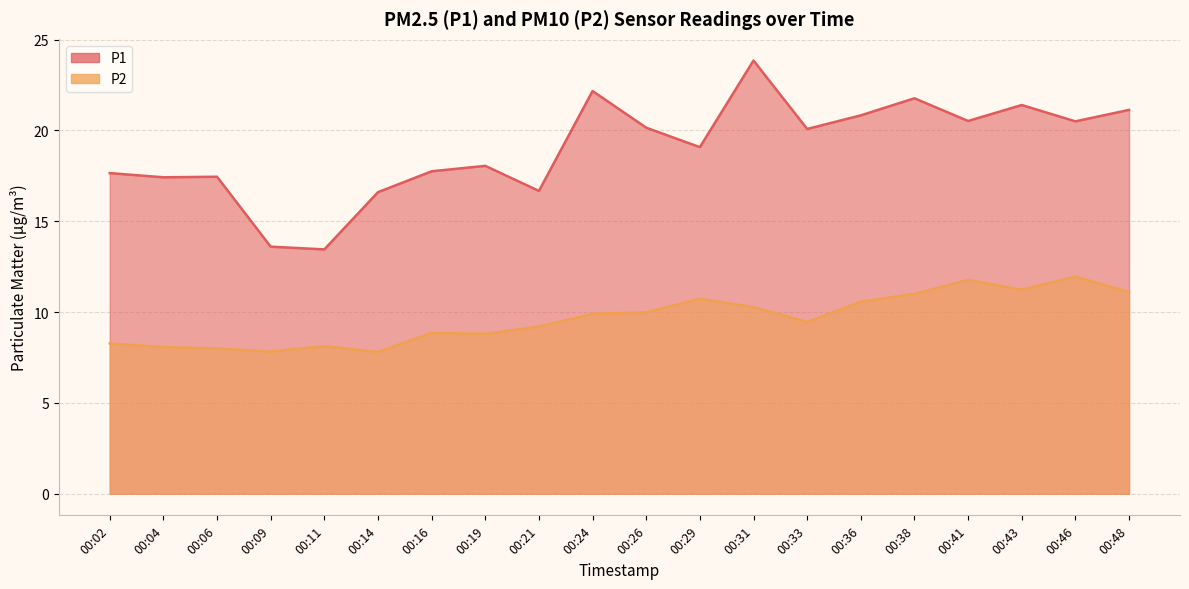

True or false: P2 and P1 cross at least once.

False